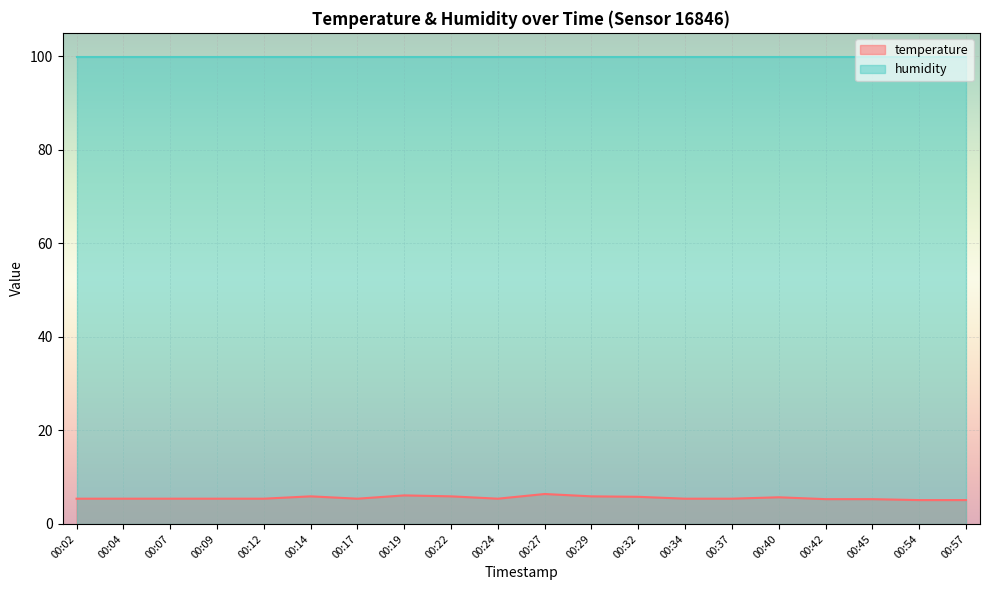

At 00:14, list the series in order from largest to smallest.

humidity, temperature